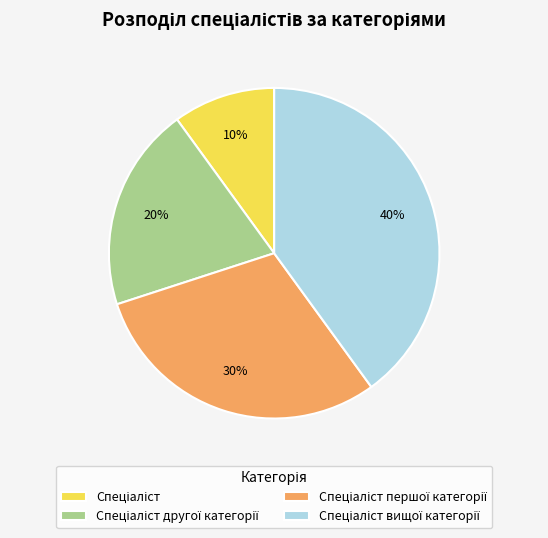

To the nearest percent, what is the average slice percentage?

25%